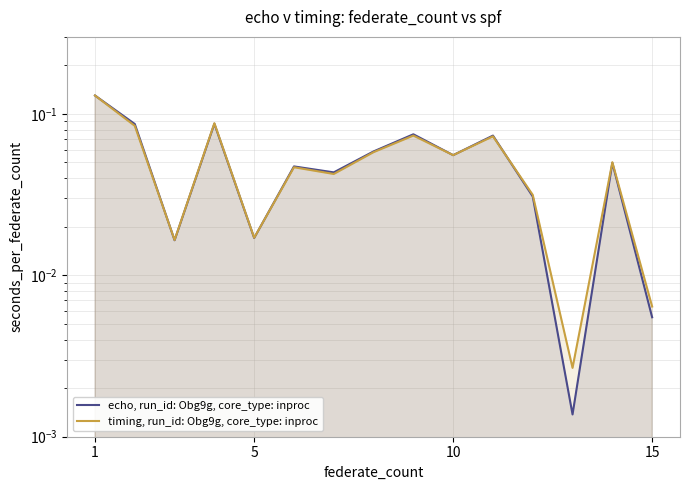

Which label corresponds to the largest value in the chart?

1